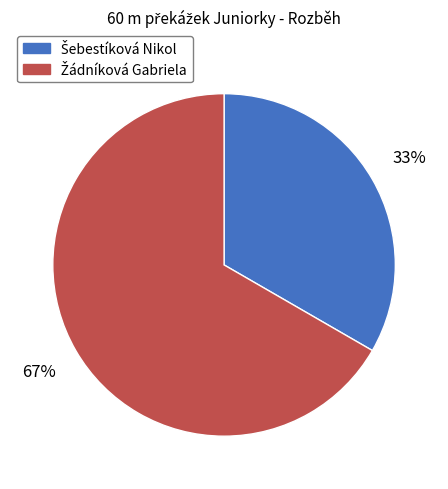

To the nearest percent, what is the average slice percentage?

50%